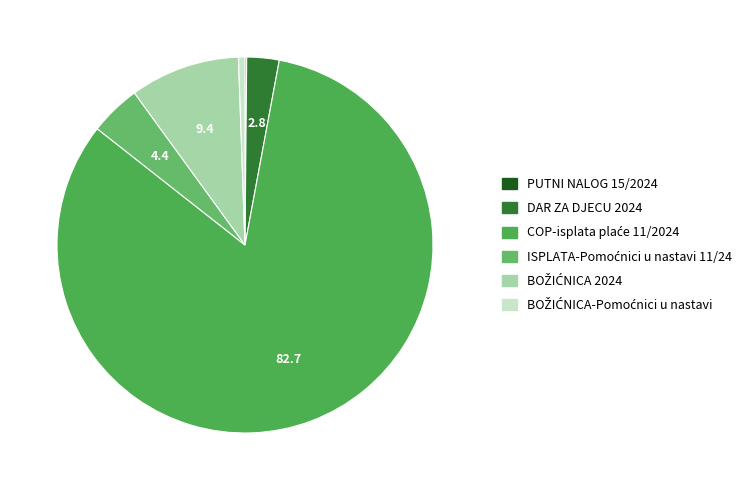

Rank the categories by value from highest to lowest.

COP-isplata plaće 11/2024, BOŽIĆNICA 2024, ISPLATA-Pomoćnici u nastavi 11/24, DAR ZA DJECU 2024, BOŽIĆNICA-Pomoćnici u nastavi, PUTNI NALOG 15/2024